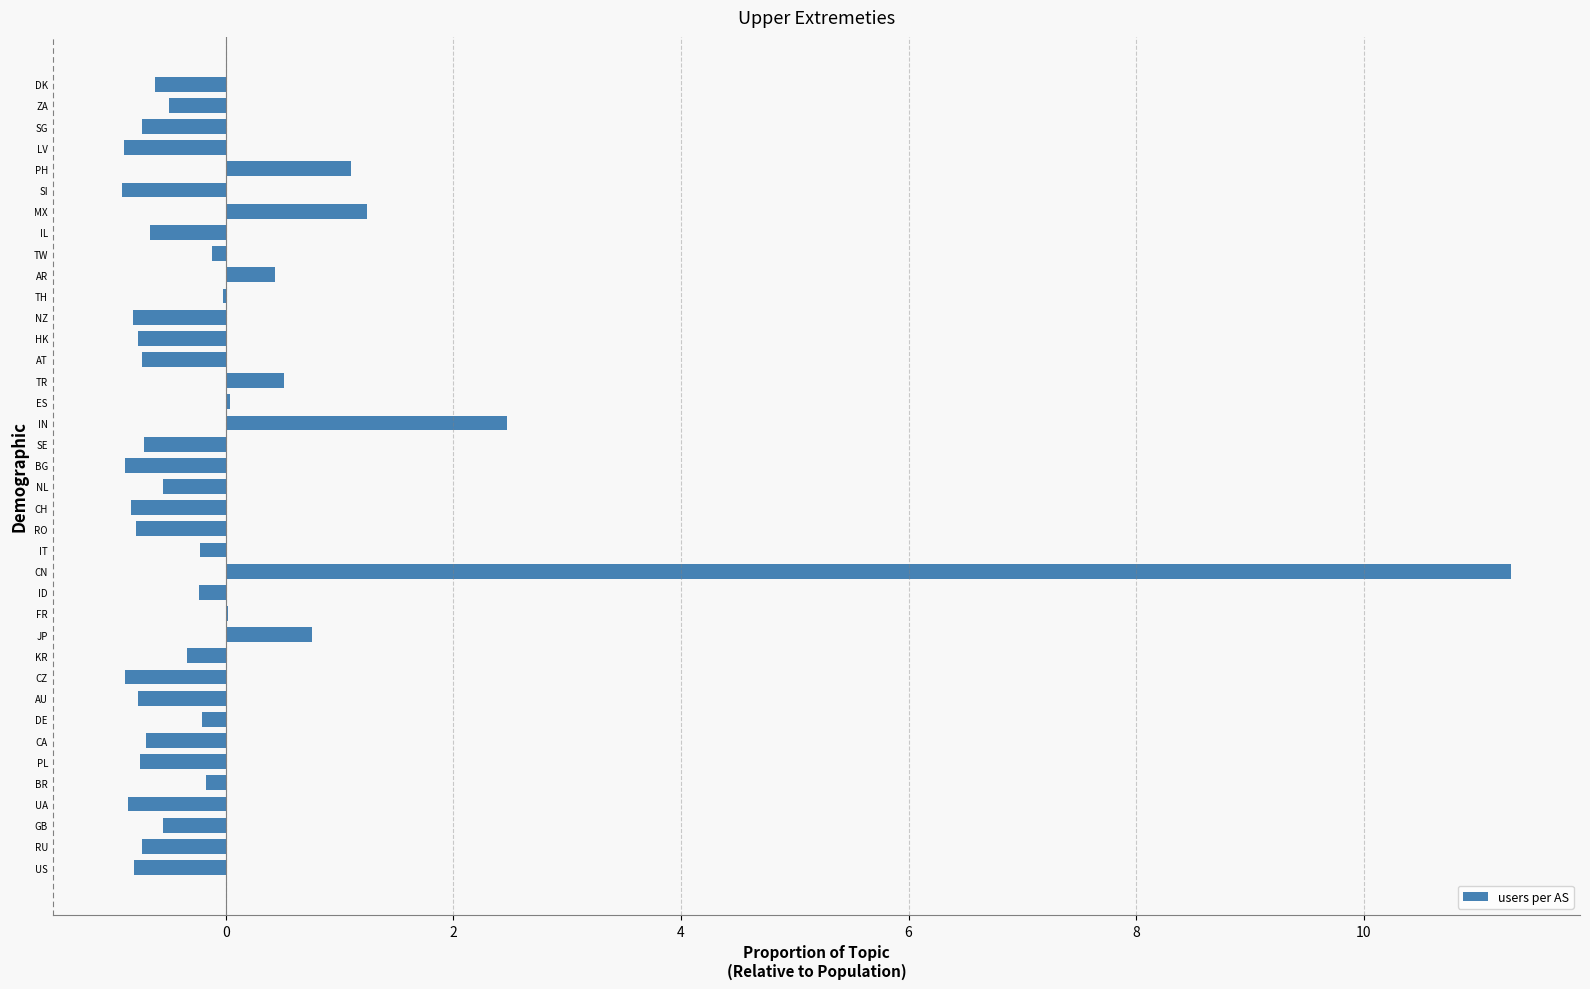

How many distinct data groups are displayed?

1